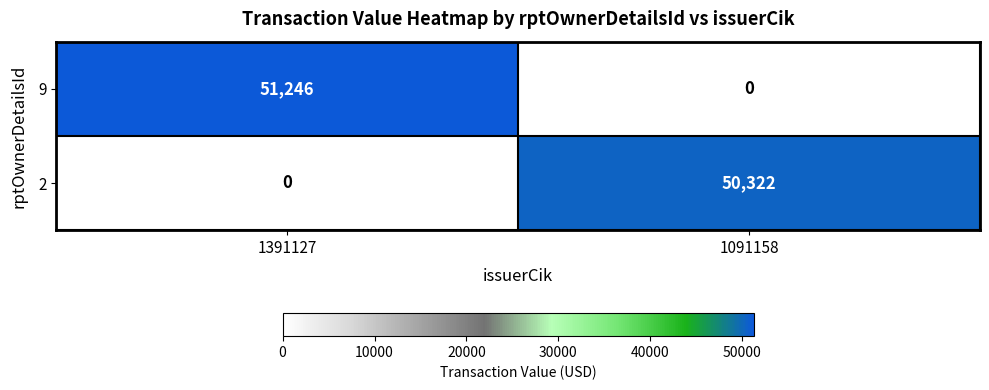

The value of 9 at 1091158 is 22827. True or false?

False